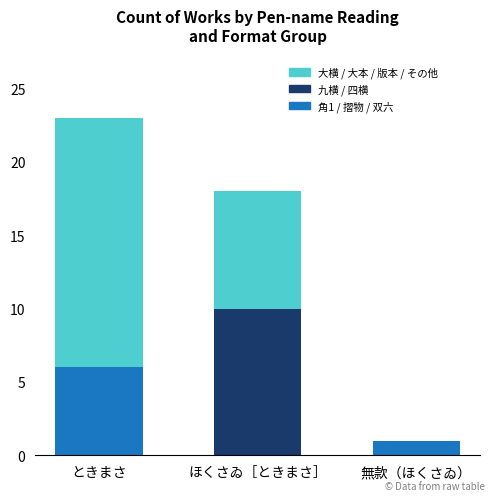

True or false: 角1 / 摺物 / 双六 has a value of -3 at ほくさゐ［ときまさ］.

False